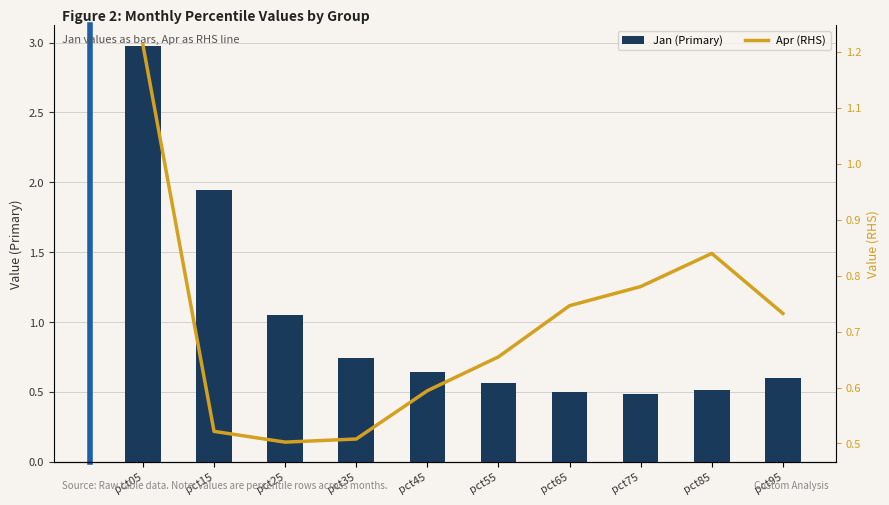

What is the value of the Jan (Primary) bar at the 5th from the left?

0.6